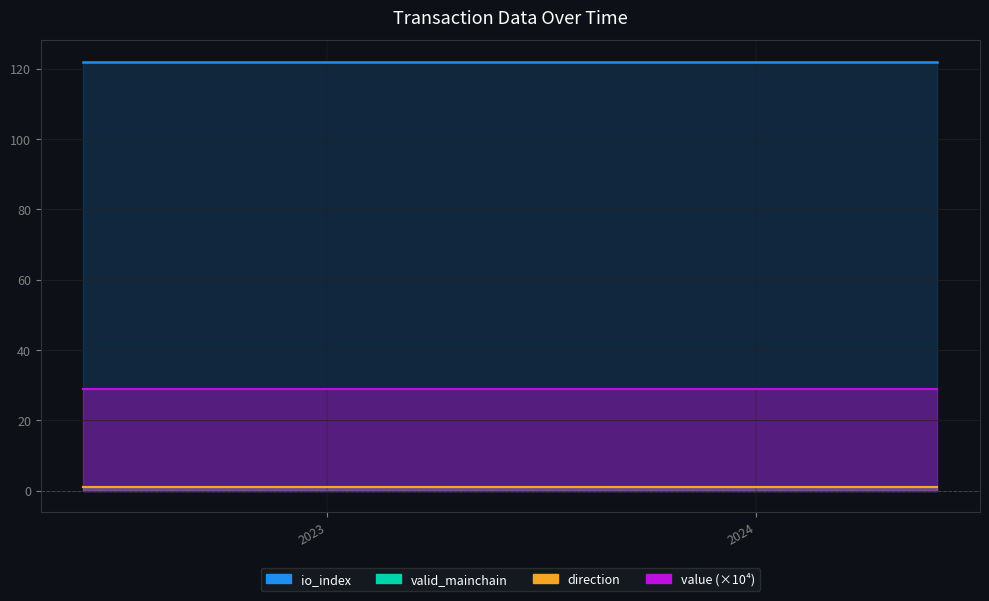

What are all the series names shown in the legend?

value, io_index, valid_mainchain, direction